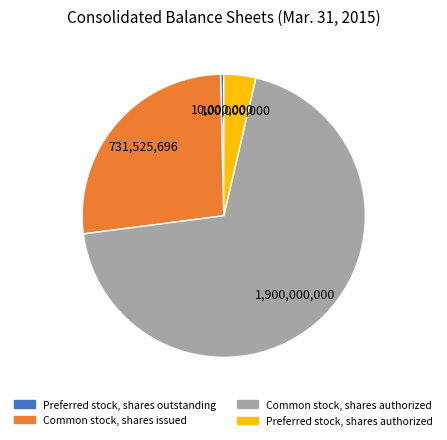

Is it true that Common stock, shares issued is 36% of the pie?

False